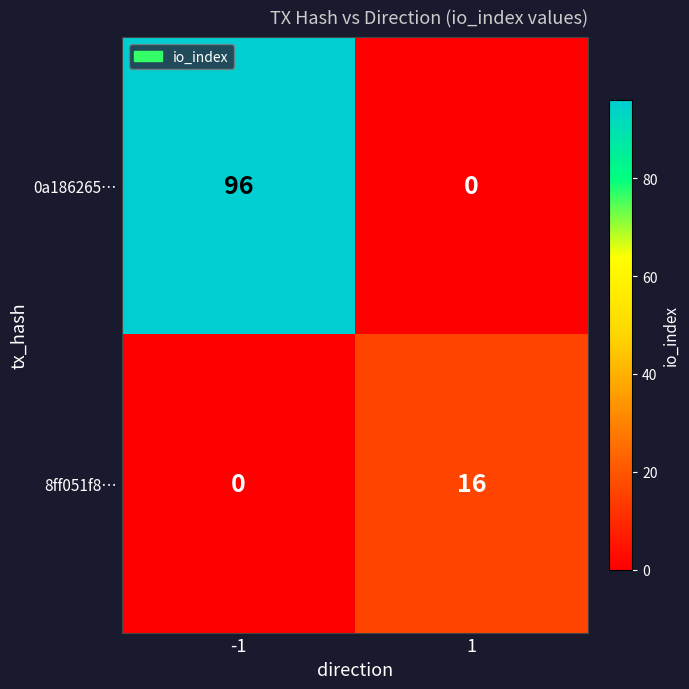

At 1, list the series in order from smallest to largest.

0a186265…, 8ff051f8…